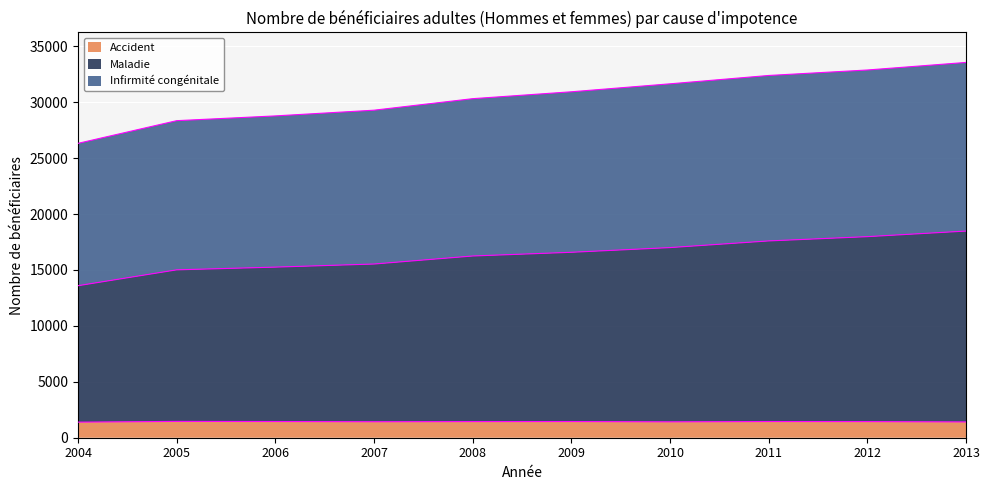

Does the chart display data point markers on the line(s)?

No